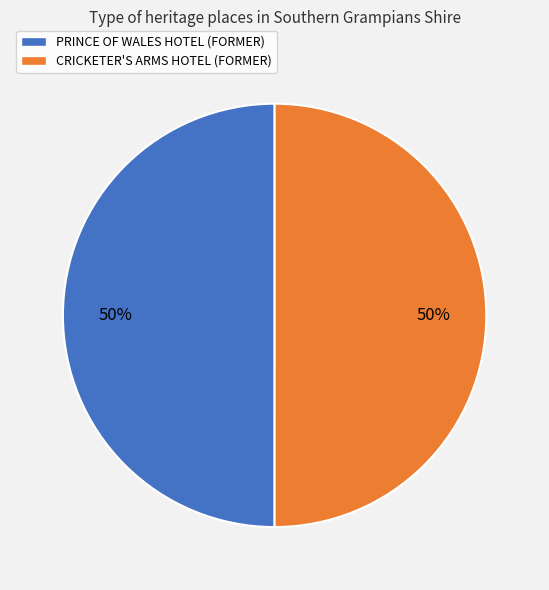

Is the sum of CRICKETER'S ARMS HOTEL (FORMER) and PRINCE OF WALES HOTEL (FORMER) greater than half?

Yes